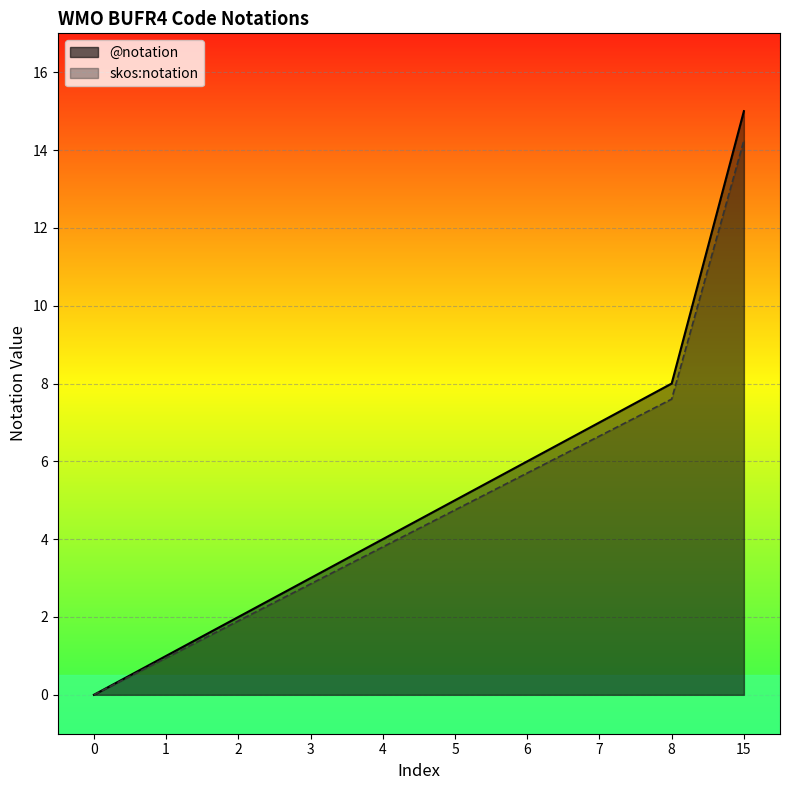

Reading left to right, list all the values displayed in this chart.

@notation line: 0.0	1.0	2.0	3.0	4.0	5.0	6.0	7.0	8.0	15.0
skos:notation line: 0.0	0.9	1.9	2.8	3.8	4.8	5.7	6.6	7.6	14.2